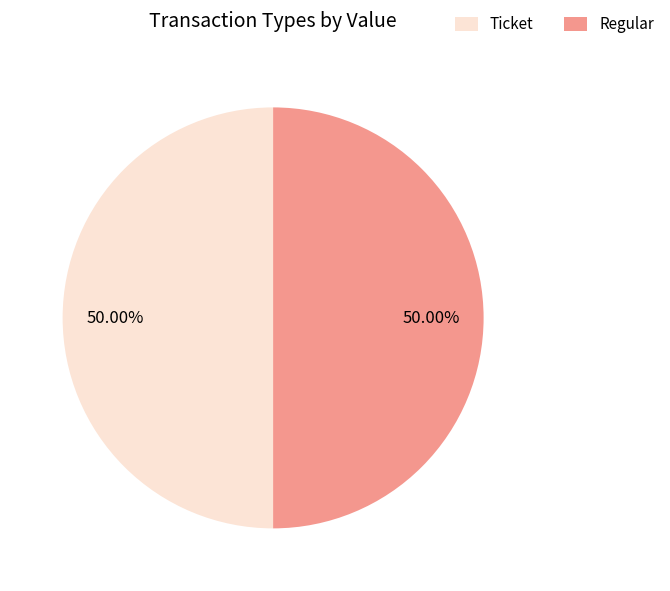

Approximately how many times larger is the value at Regular compared to Ticket?

1.0